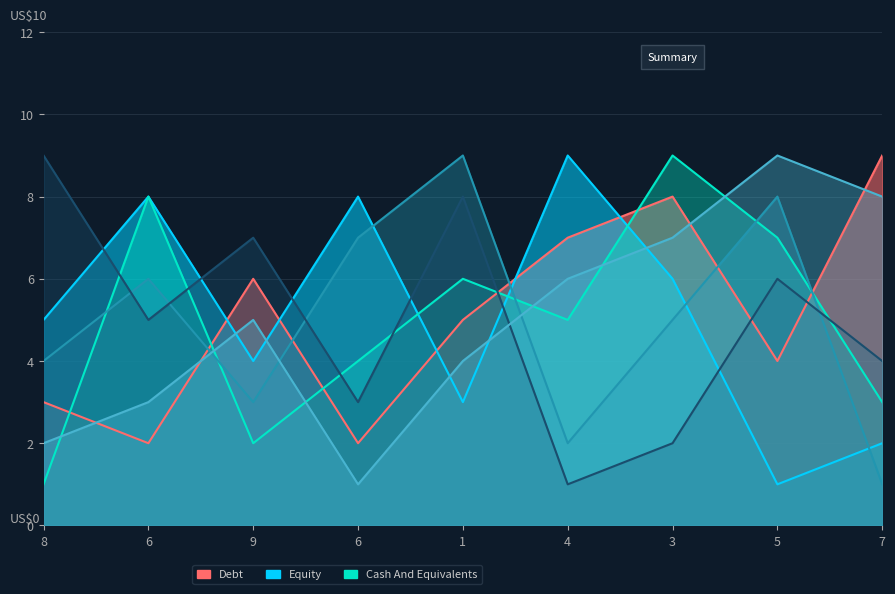

True or false: col_7 and col_4 intersect in this chart.

True